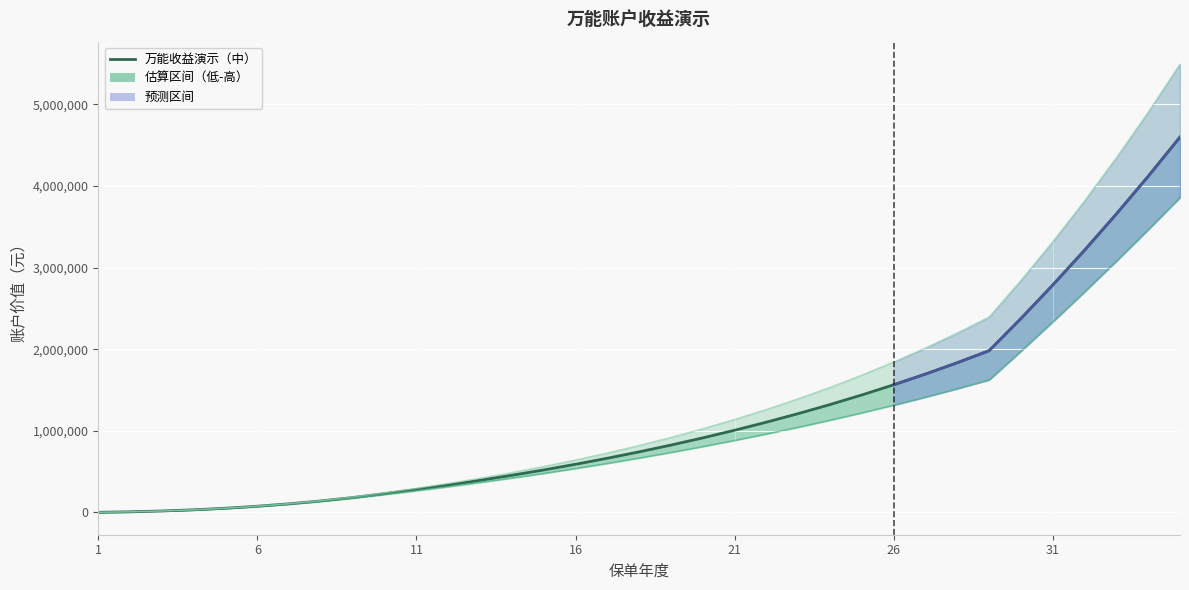

The value of 万能收益演示（高） at 18 is 424512. True or false?

False